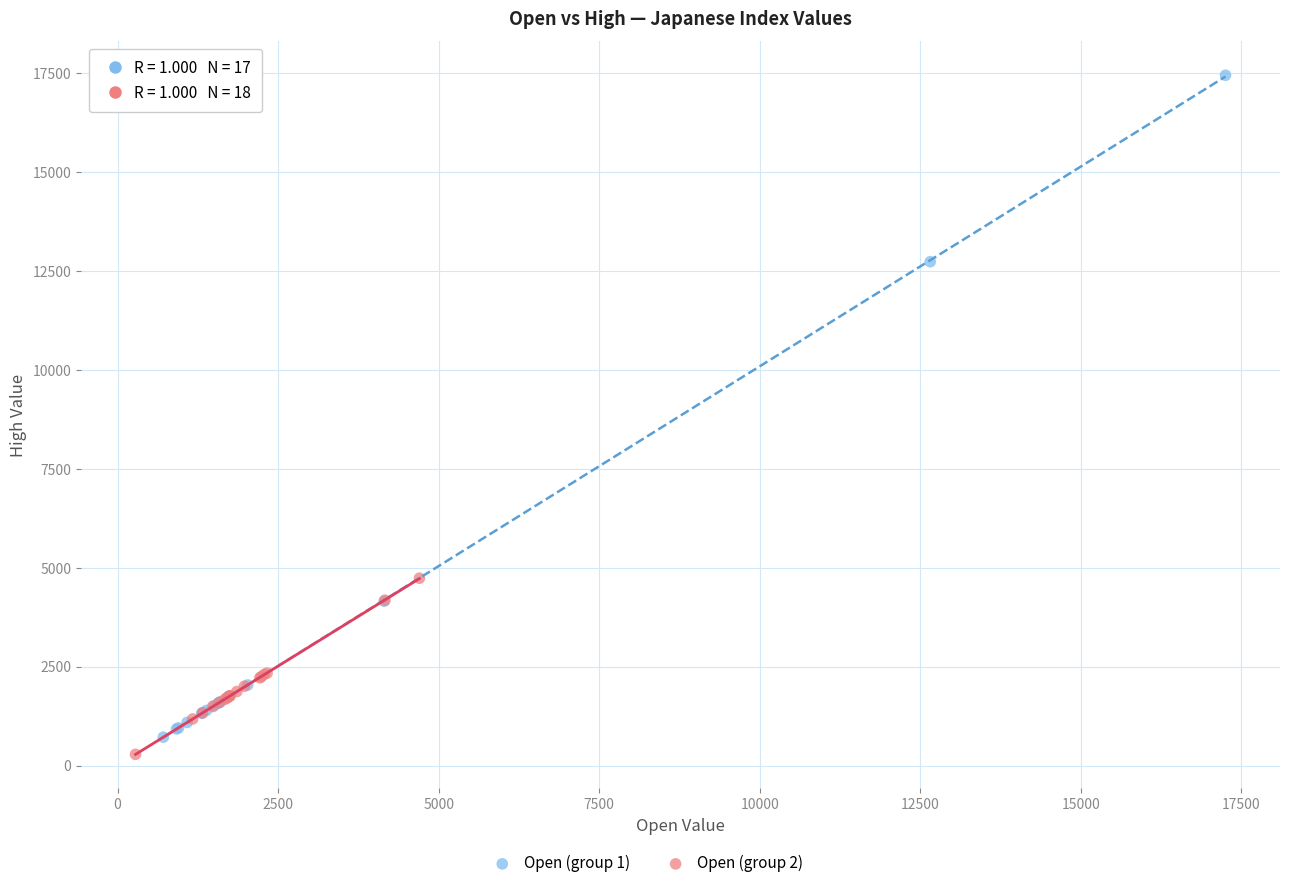

Which series reaches the maximum Y coordinate?

Open (group 1)